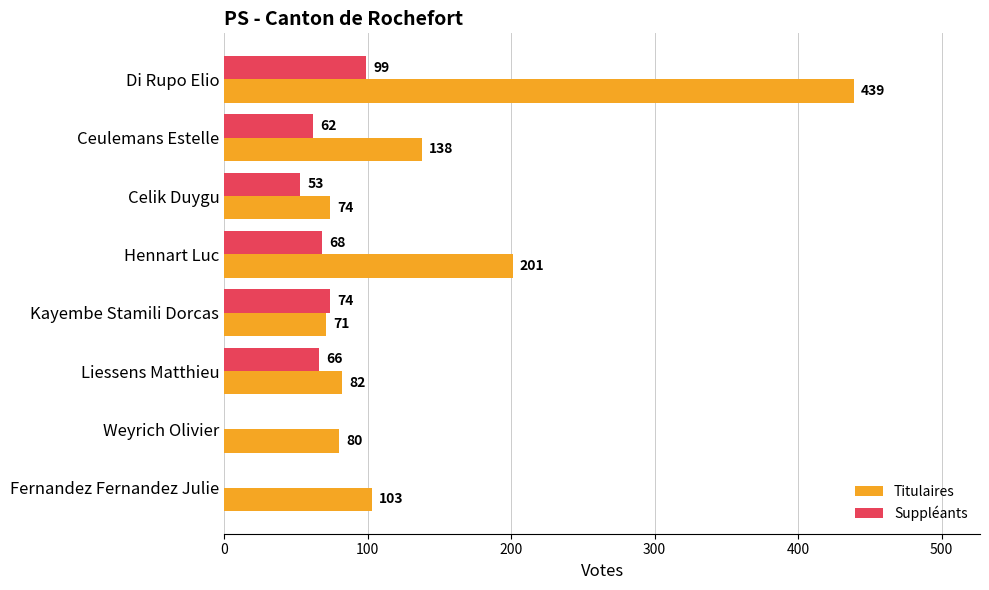

What is the sum of the Titulaires values at Liessens Matthieu and Celik Duygu?

156